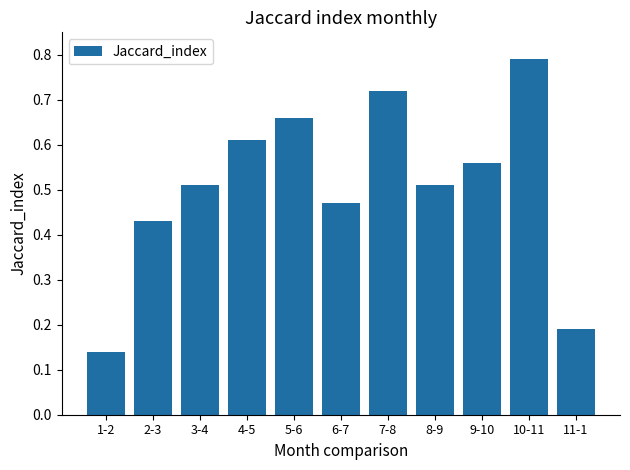

What is the sum of the values at 6-7 and 8-9?

1.0